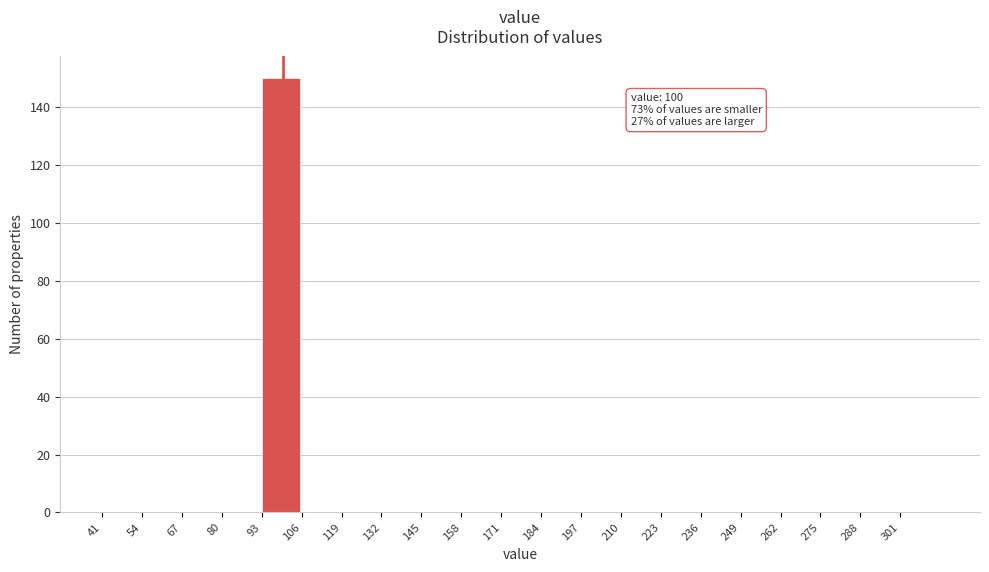

Which range on the x-axis has the tallest bar?

93 to 106